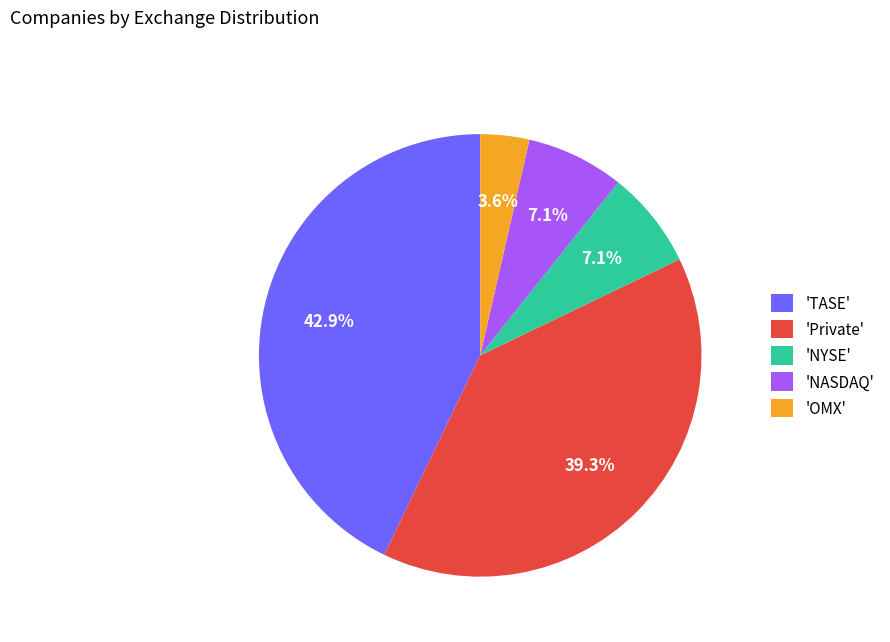

What is the smallest slice in the pie chart?

'OMX'